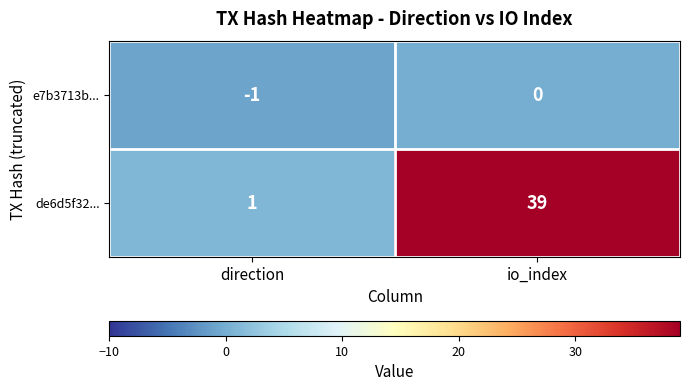

Which label corresponds to the largest value in the chart?

io_index